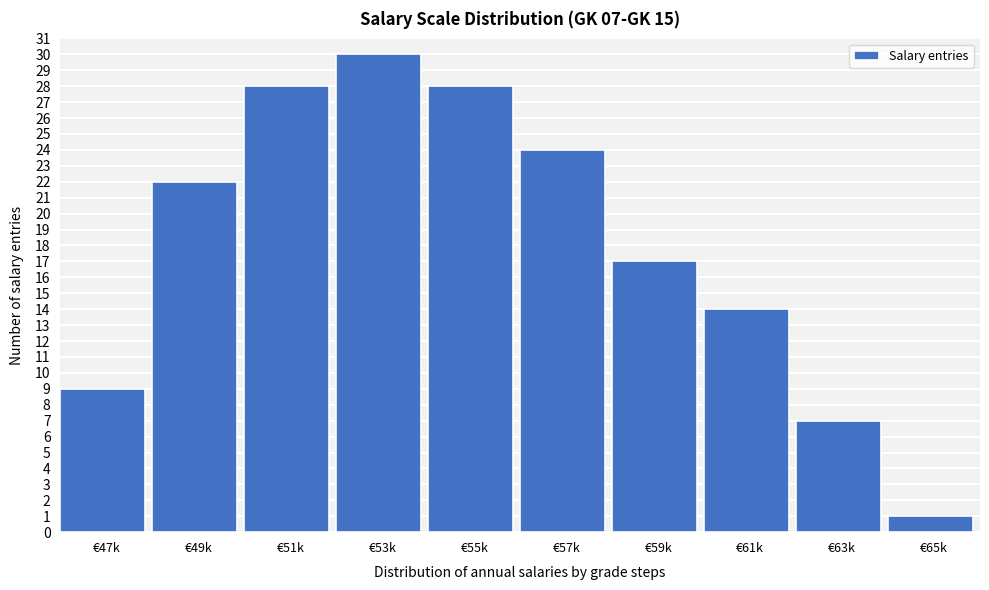

Reading left to right, extract all data points from this chart.

9	22	28	30	28	24	17	14	7	1